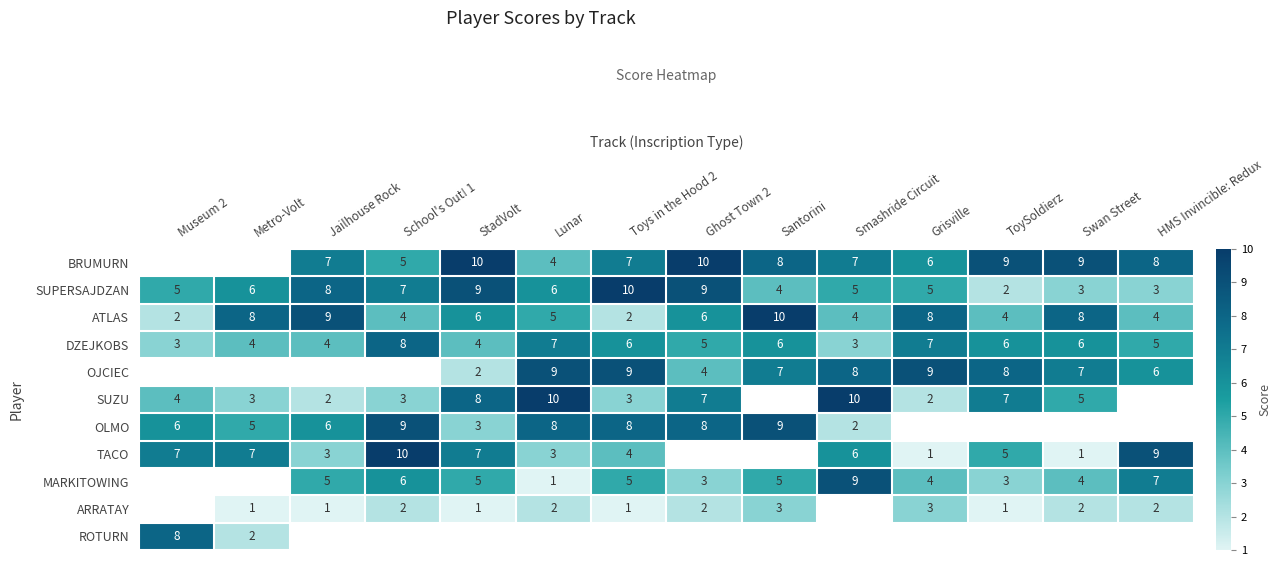

Count the SUPERSAJDZAN values in the range 4 to 8.

8